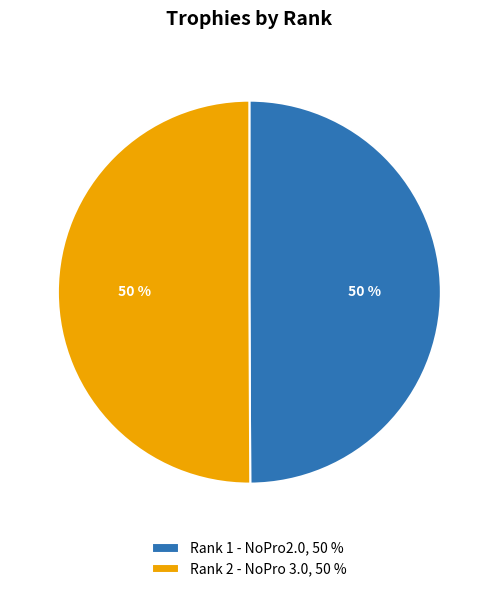

To the nearest percent, what percentage of the pie is Rank 2 - NoPro 3.0, 50 %?

50%